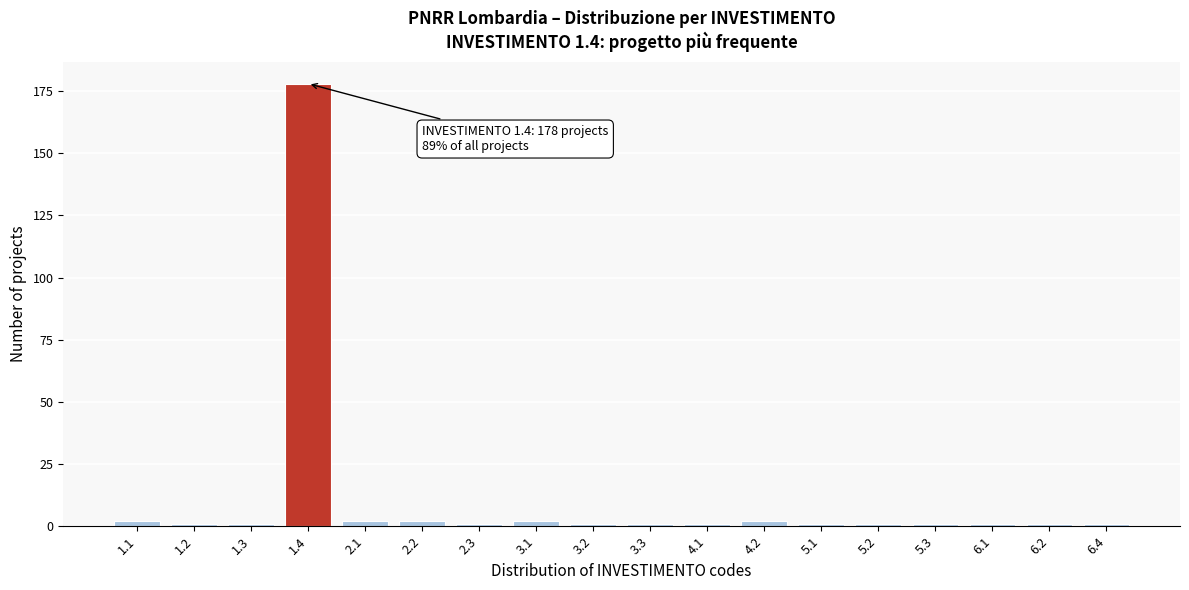

Reading right to left, transcribe all the data shown in this chart.

1	1	1	1	1	1	2	1	1	1	2	1	2	2	178	1	1	2